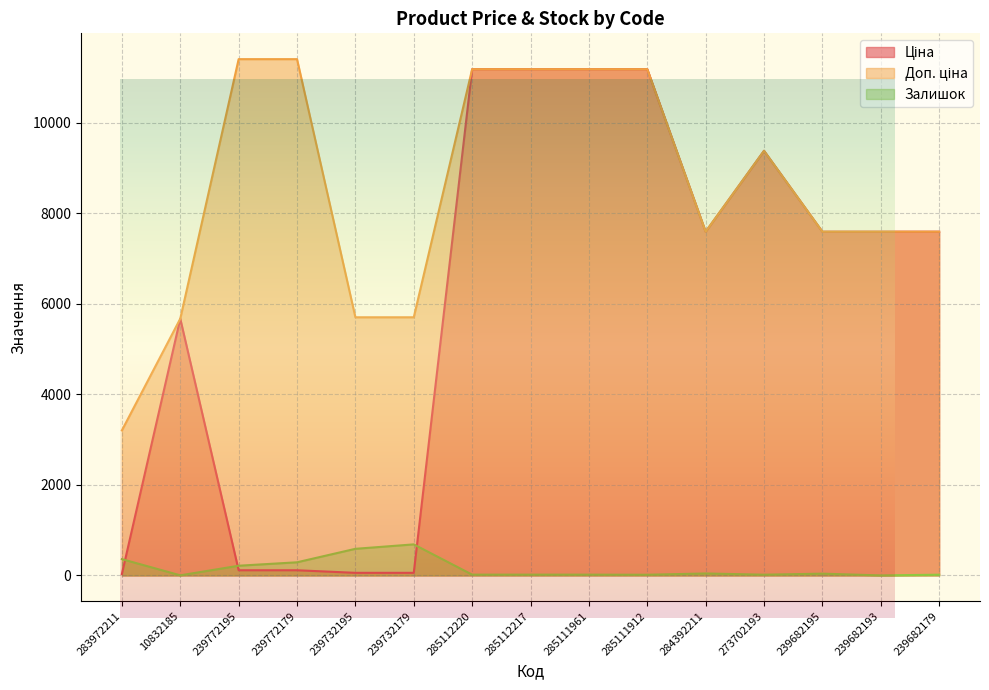

What is the spread (max minus min) of values at 239732195?

5647.9